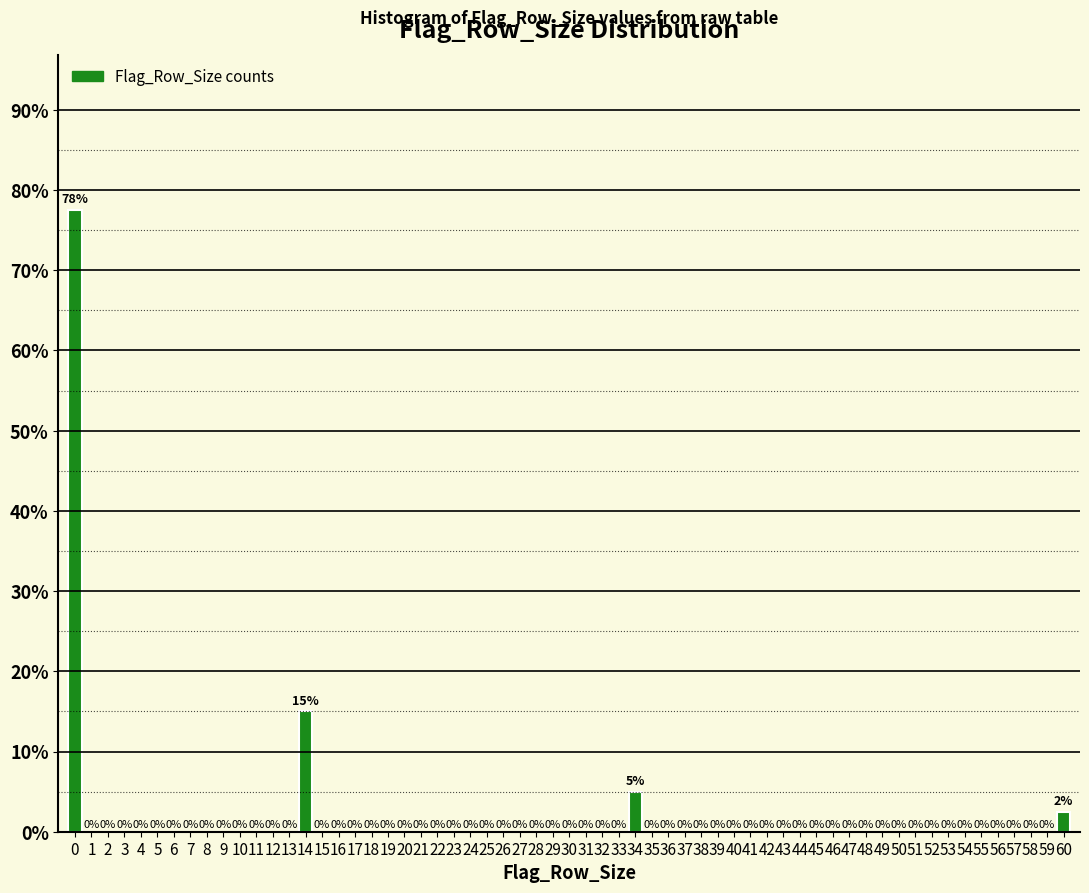

What is the greatest value displayed?

77.5